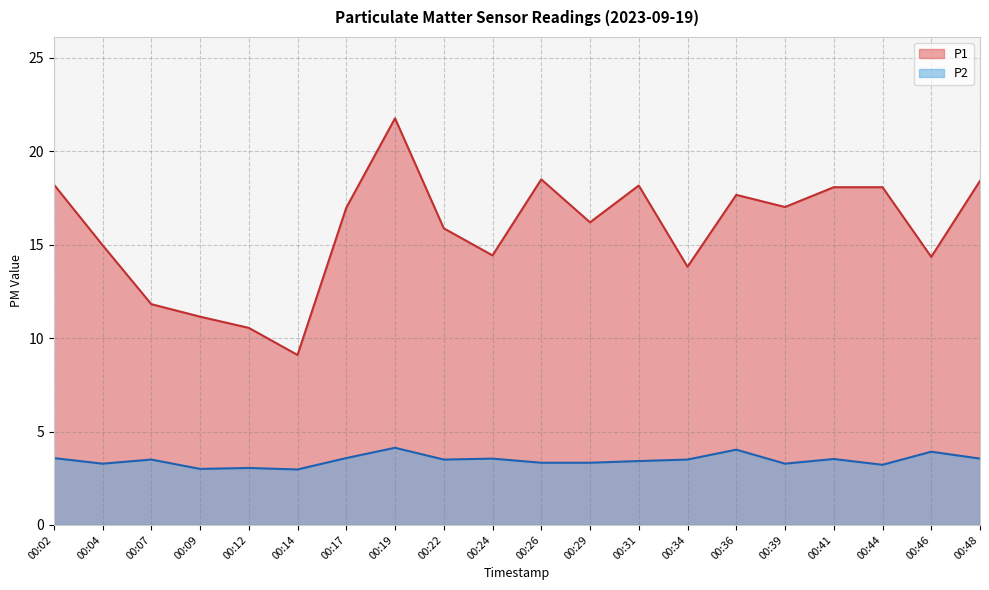

At how many categories does at least one series exceed 12?

16